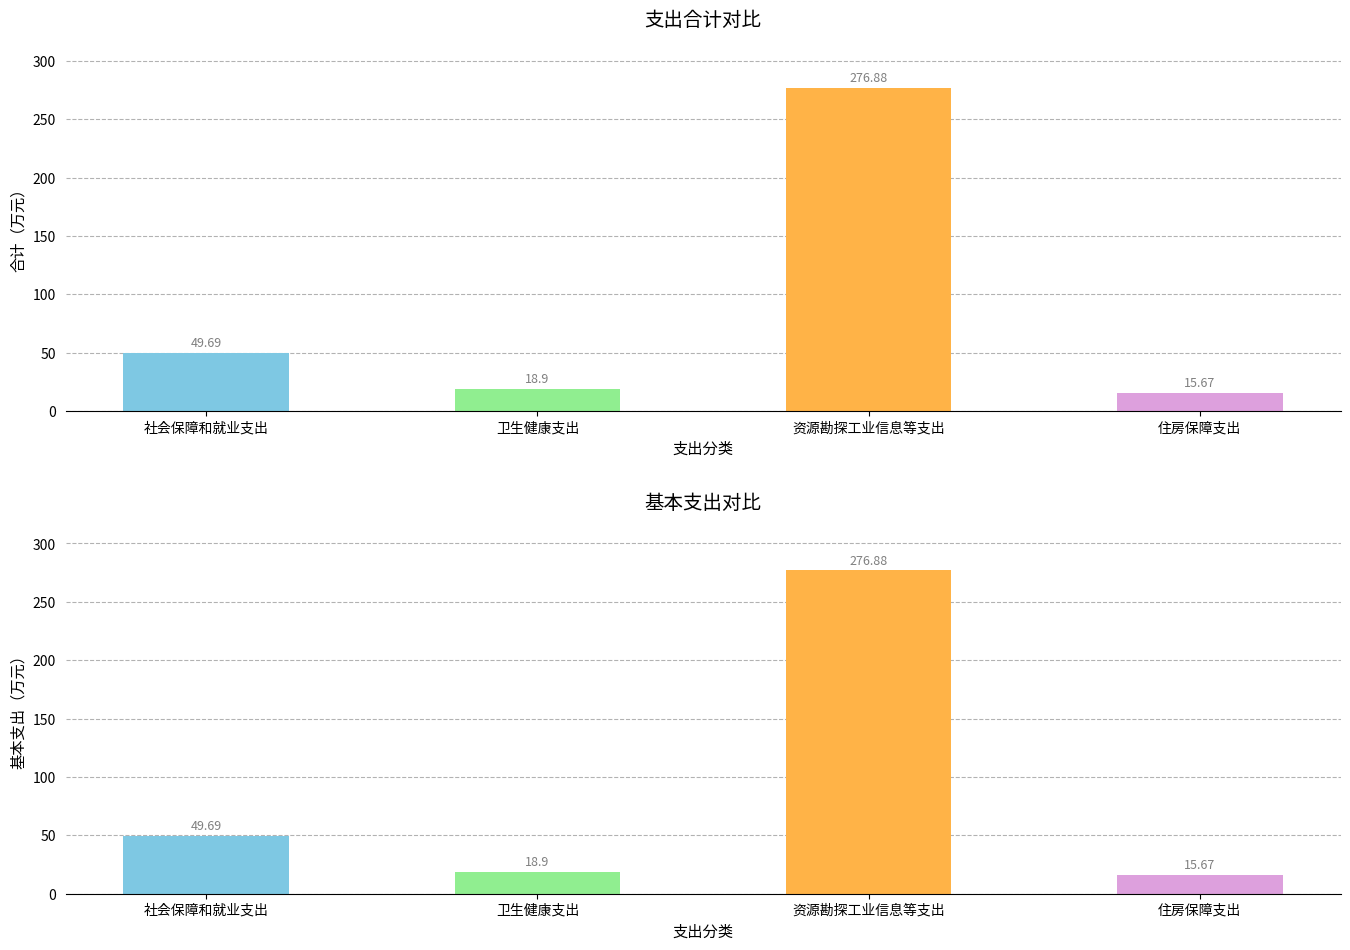

The value of 基本支出 at 资源勘探工业信息等支出 is 382.6. True or false?

False